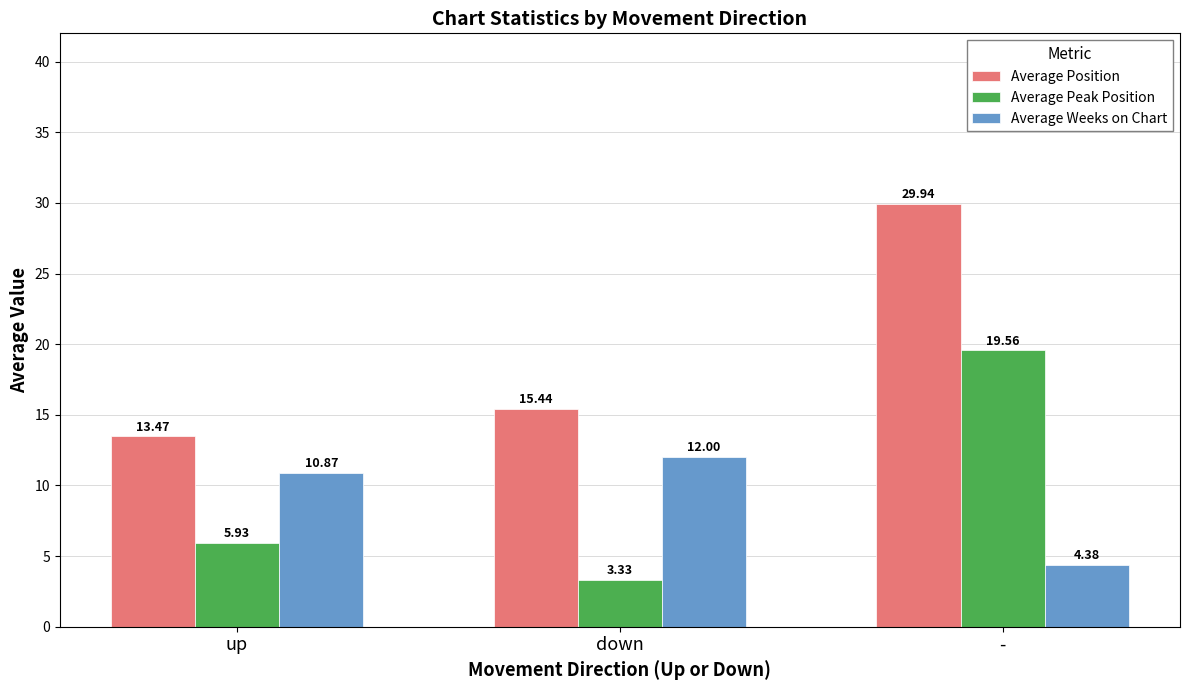

Which label corresponds to the smallest value in the chart?

down